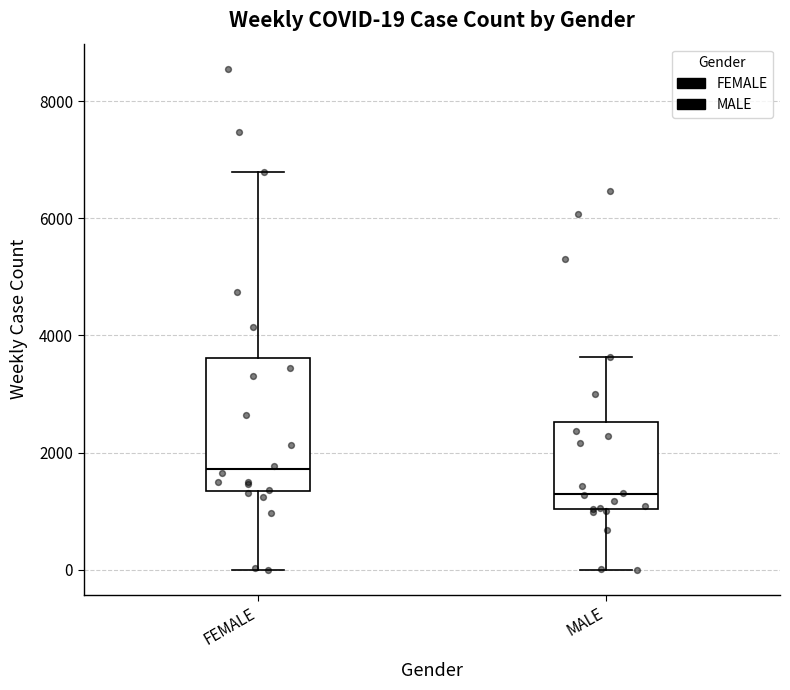

Which box is the tallest, from its lower edge to its upper edge?

FEMALE